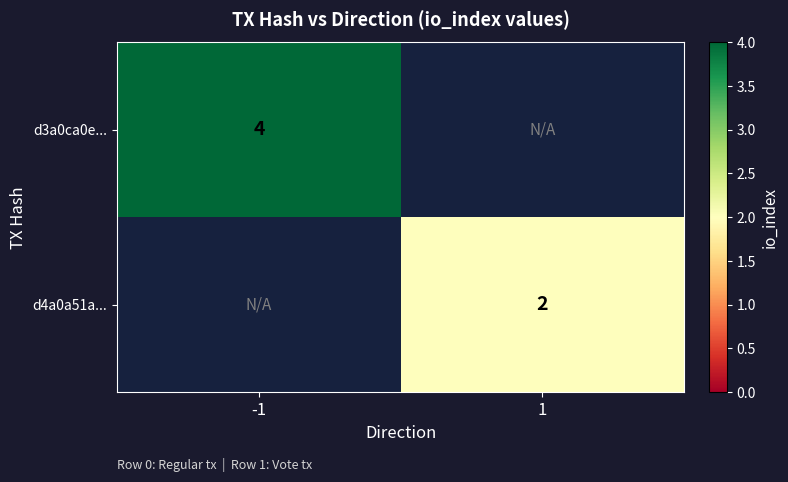

What is the spread (max minus min) of values at -1?

4